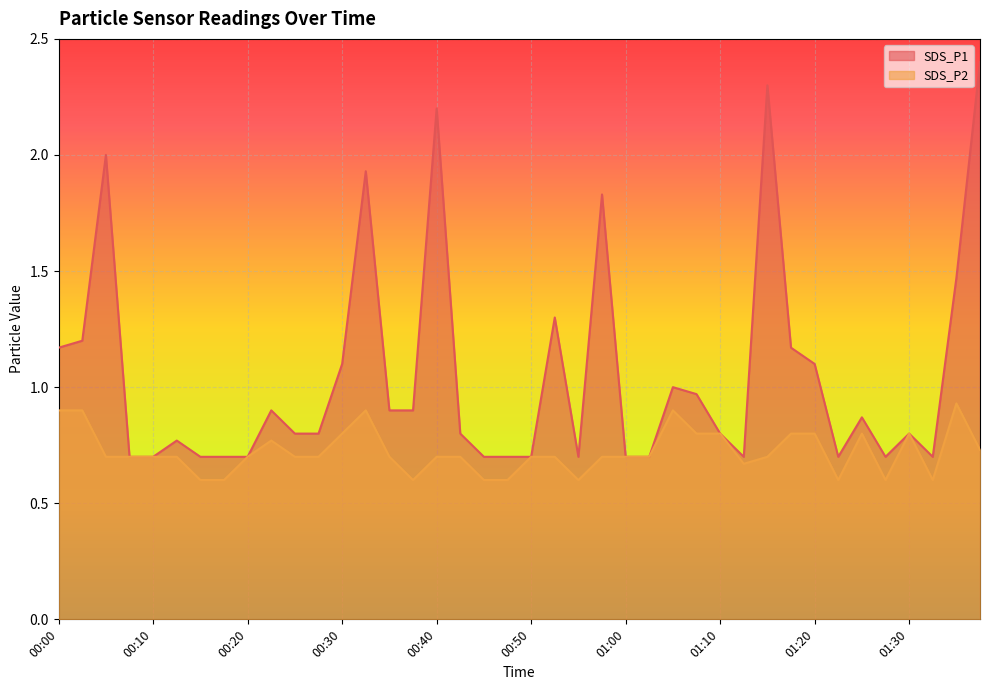

The value of SDS_P1 at 01:13 is 1.0. True or false?

False